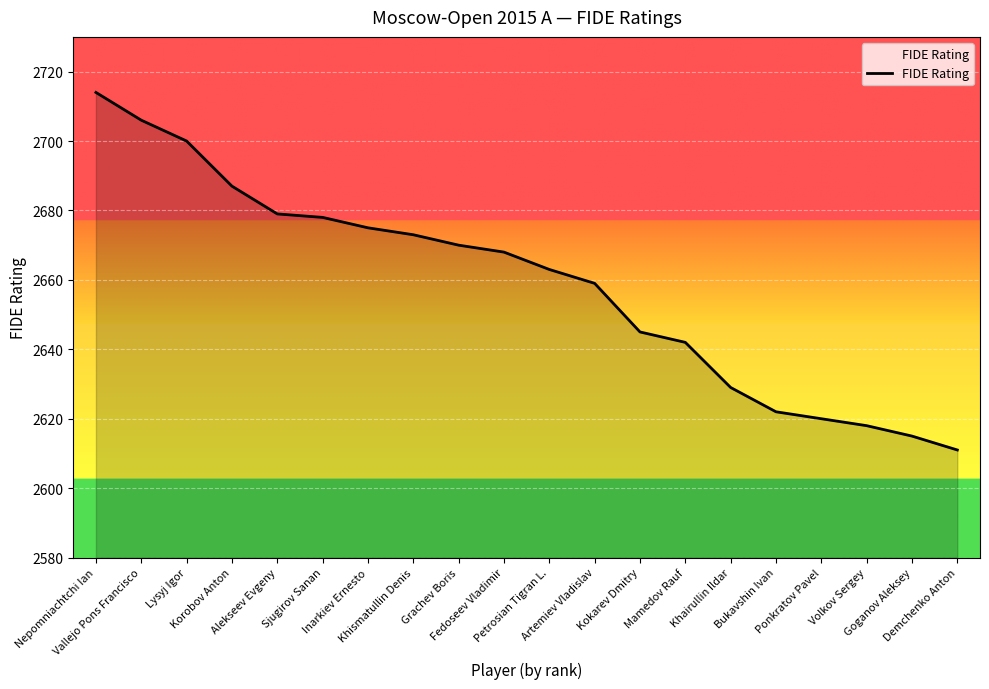

What is the change in value from Petrosian Tigran L. to Demchenko Anton?

-52